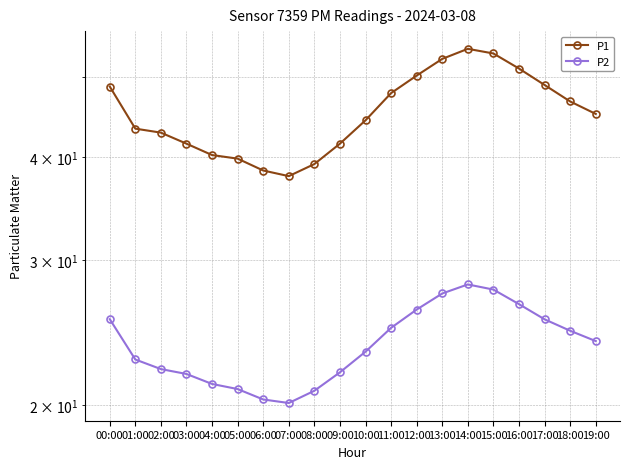

Reading right to left, what are all the values shown in this chart?

P1: 19:00=45.1	18:00=46.7	17:00=48.9	16:00=51.2	15:00=53.4	14:00=54.1	13:00=52.6	12:00=50.2	11:00=47.8	10:00=44.3	09:00=41.5	08:00=39.2	07:00=37.9	06:00=38.5	05:00=39.8	04:00=40.2	03:00=41.5	02:00=42.8	01:00=43.3	00:00=48.7
P2: 19:00=23.9	18:00=24.6	17:00=25.4	16:00=26.5	15:00=27.6	14:00=28.0	13:00=27.3	12:00=26.1	11:00=24.8	10:00=23.2	09:00=21.9	08:00=20.8	07:00=20.1	06:00=20.3	05:00=20.9	04:00=21.2	03:00=21.8	02:00=22.1	01:00=22.7	00:00=25.4